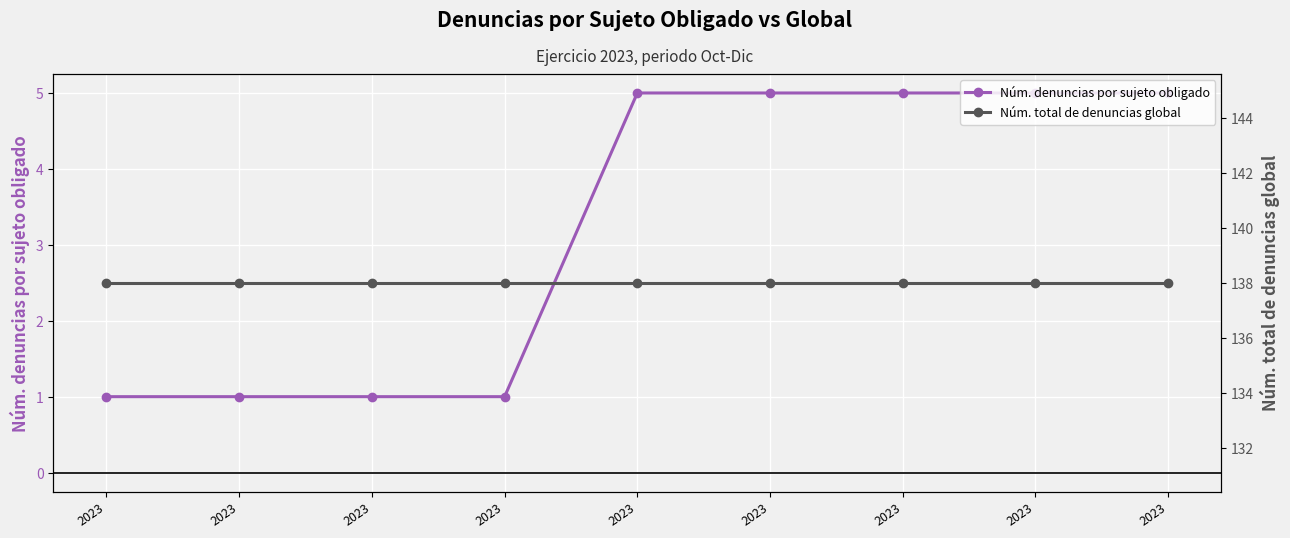

What is the difference between the maximum and second lowest values in the Núm. denuncias por sujeto obligado series?

4